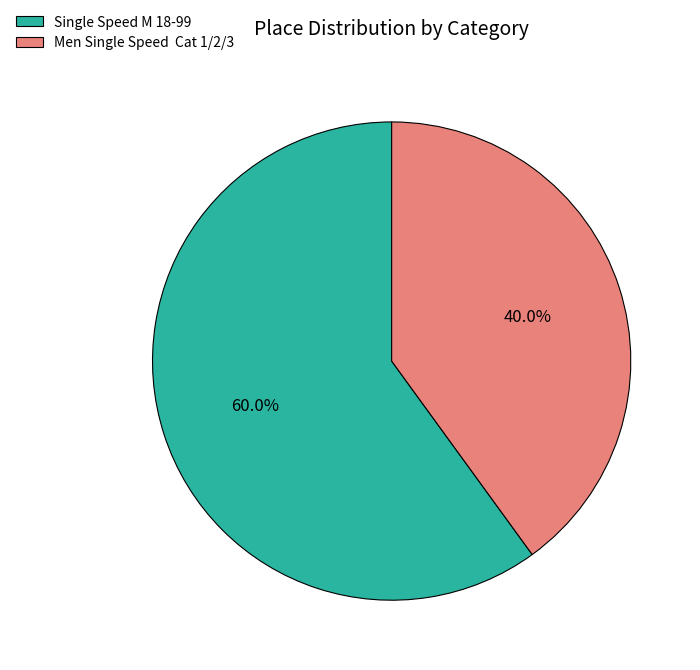

To the nearest percent, what is the average slice percentage?

50%